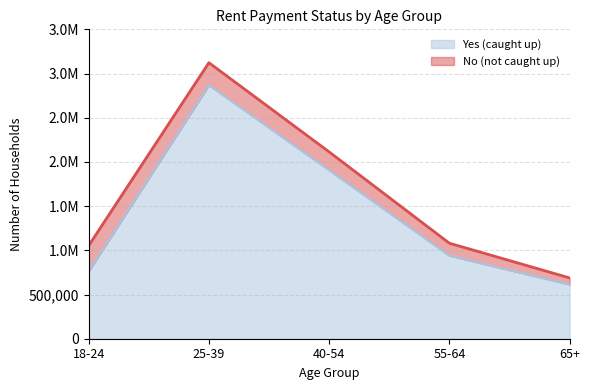

At which label does the data first exceed 940358?

25-39